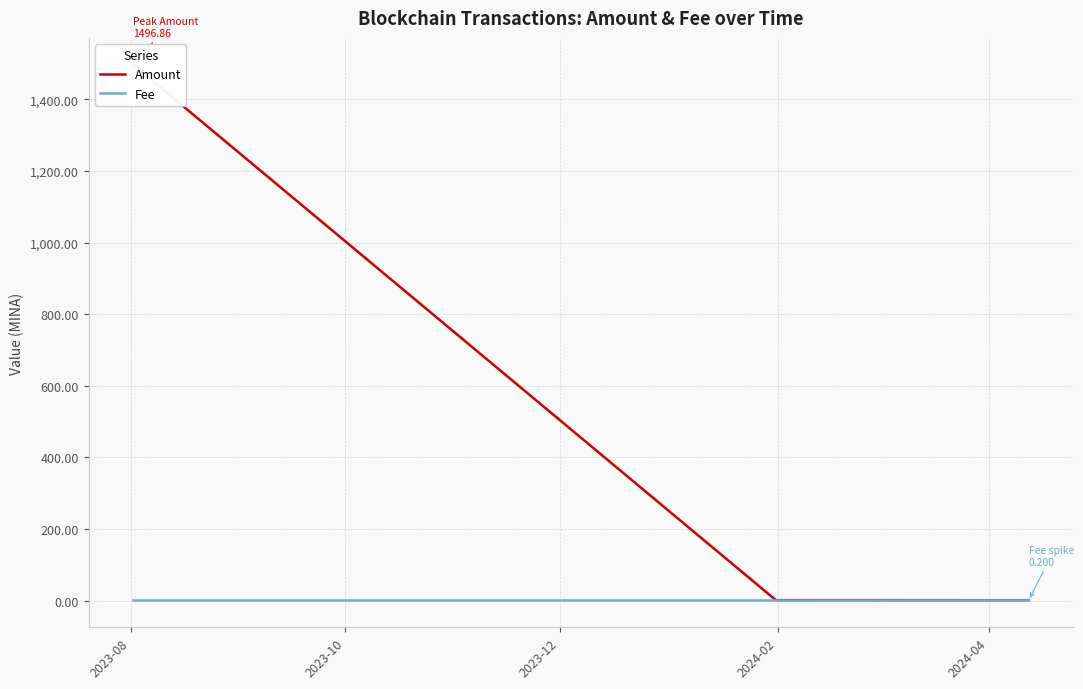

What is the difference between the maximum and minimum values in the Fee series?

0.2